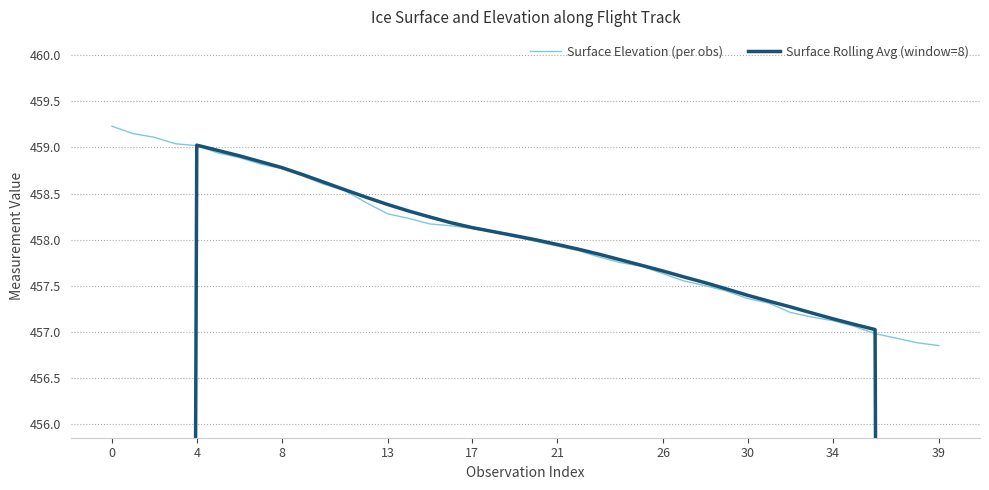

True or false: Surface Elevation (per obs) and Surface Rolling Avg (window=8) cross at least once.

True